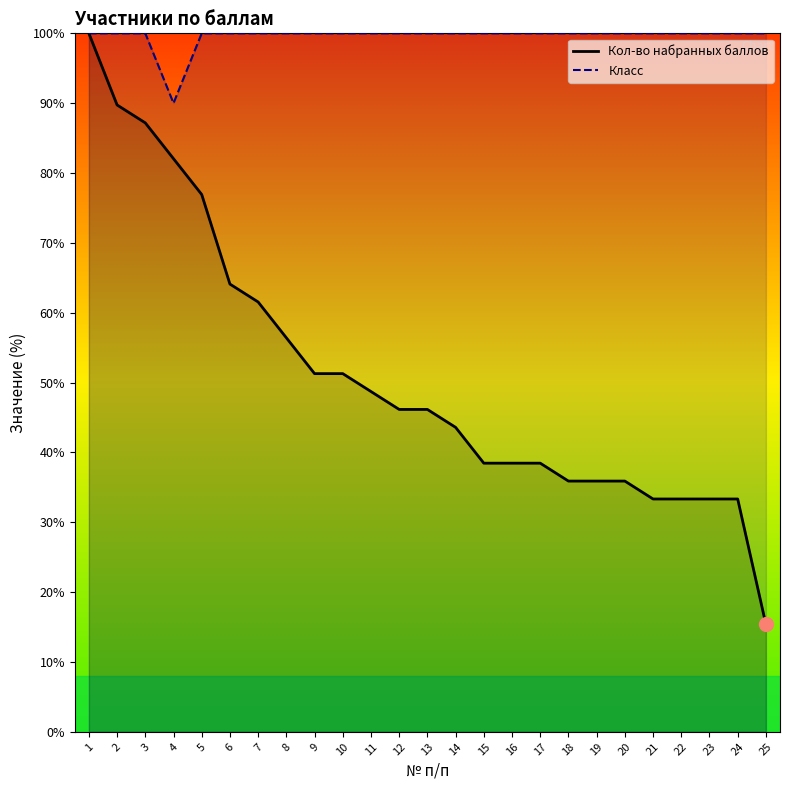

Reading left to right, what are all the values shown in this chart?

Кол-во набранных баллов: 1=100.0	2=89.7	3=87.2	4=82.1	5=76.9	6=64.1	7=61.5	8=56.4	9=51.3	10=51.3	11=48.7	12=46.2	13=46.2	14=43.6	15=38.5	16=38.5	17=38.5	18=35.9	19=35.9	20=35.9	21=33.3	22=33.3	23=33.3	24=33.3	25=15.4
Класс: 1=100.0	2=100.0	3=100.0	4=90.0	5=100.0	6=100.0	7=100.0	8=100.0	9=100.0	10=100.0	11=100.0	12=100.0	13=100.0	14=100.0	15=100.0	16=100.0	17=100.0	18=100.0	19=100.0	20=100.0	21=100.0	22=100.0	23=100.0	24=100.0	25=100.0